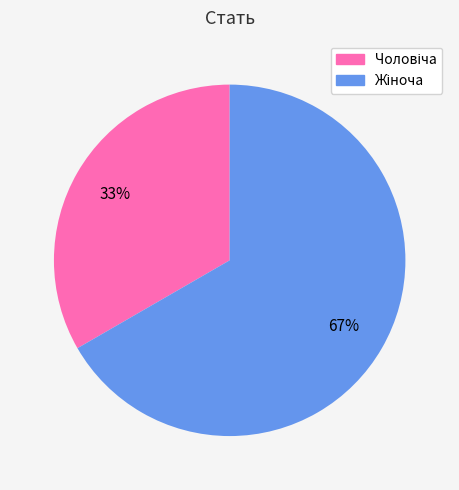

Count the number of slices in the pie.

2